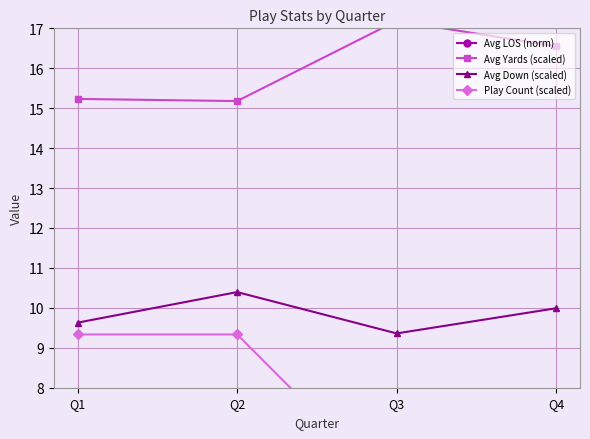

True or false: Avg Yards (scaled) has a value of 16.6 at Q4.

True